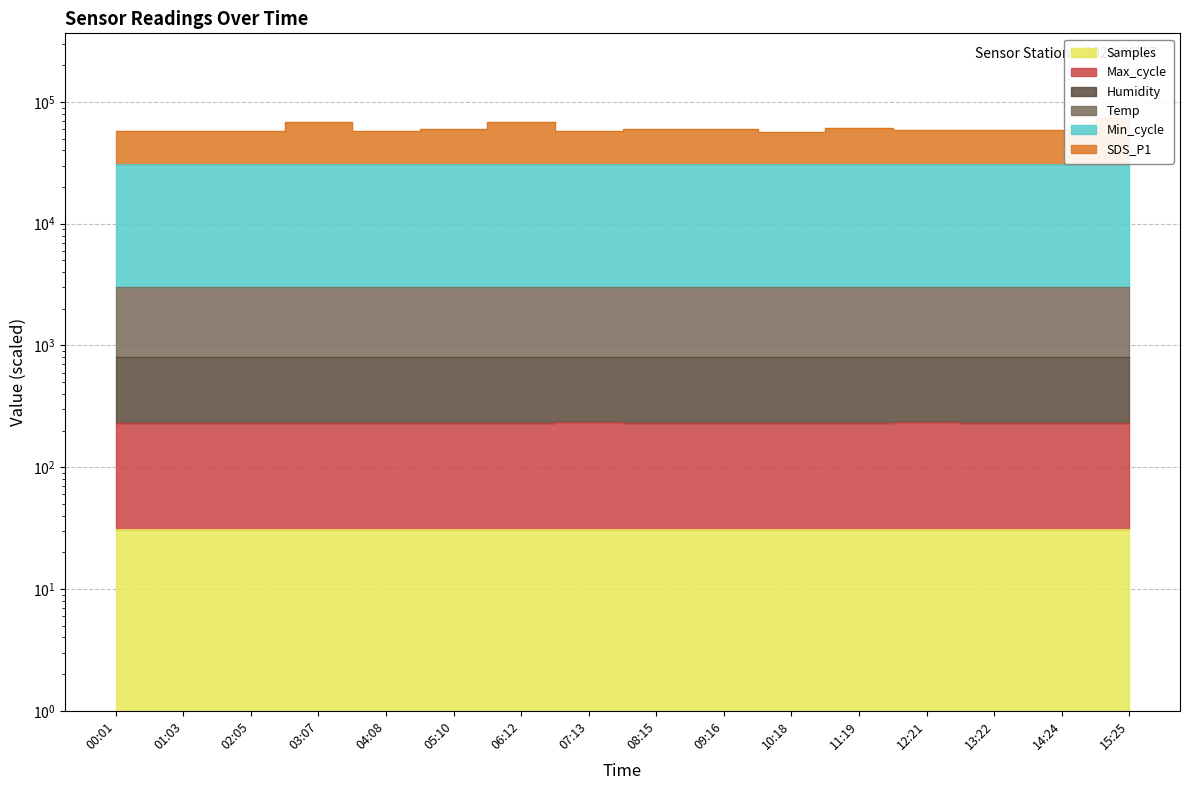

True or false: Max_cycle has a value of 383.8 at 13:22.

False